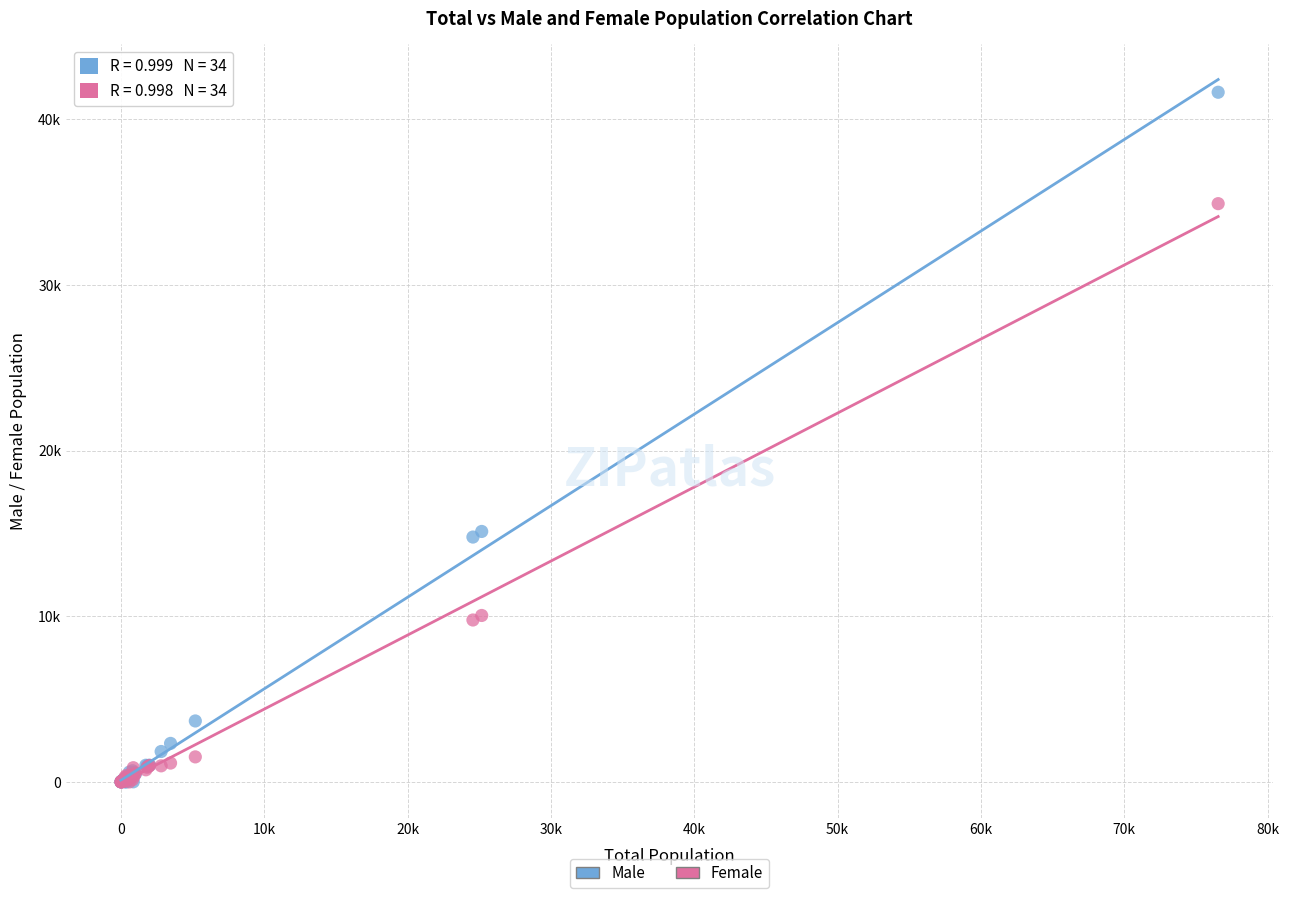

Which series contains the highest Y value?

Male